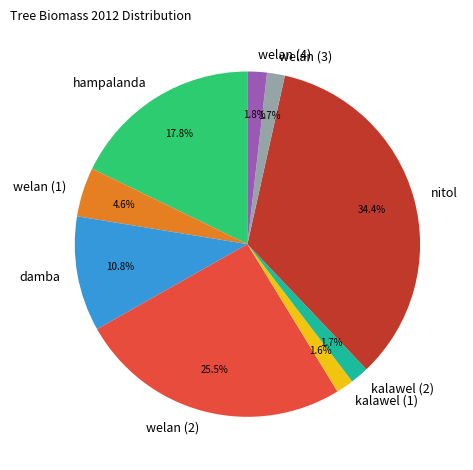

To the nearest percent, what is the combined percentage of welan (2) and welan (3)?

27%